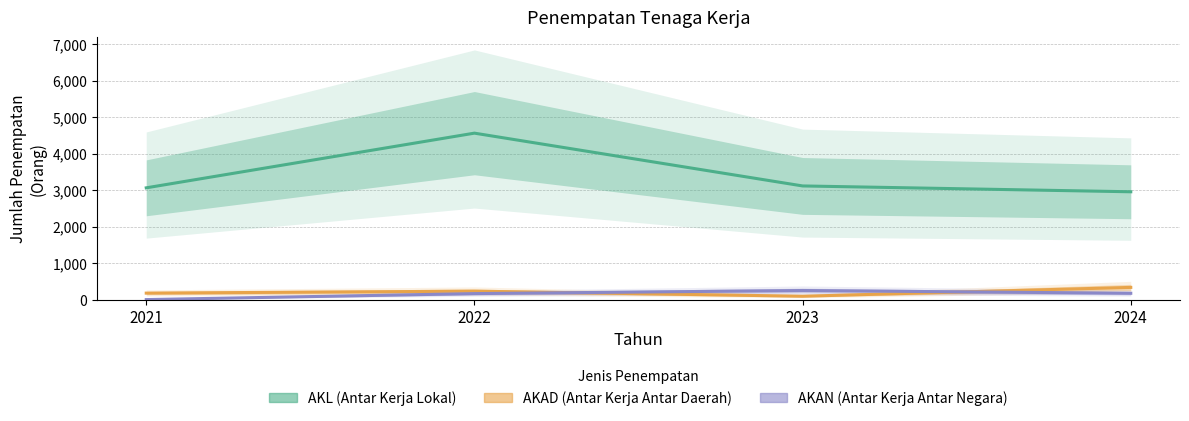

Rank the series at 2023 from highest to lowest value.

AKL (Antar Kerja Lokal), AKAN (Antar Kerja Antar Negara), AKAD (Antar Kerja Antar Daerah)